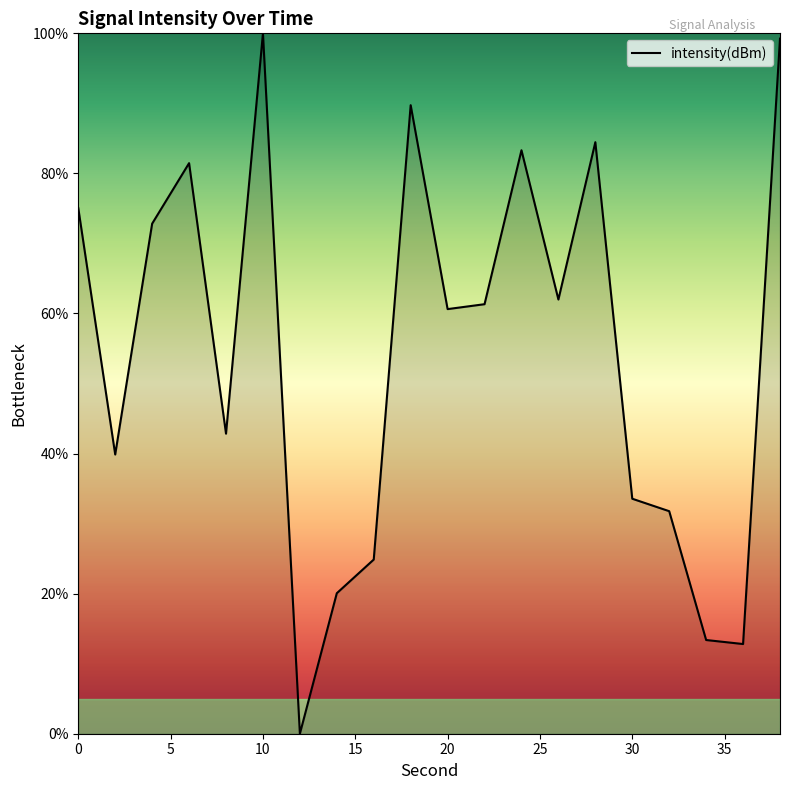

What is the maximum value shown in the chart?

100.0